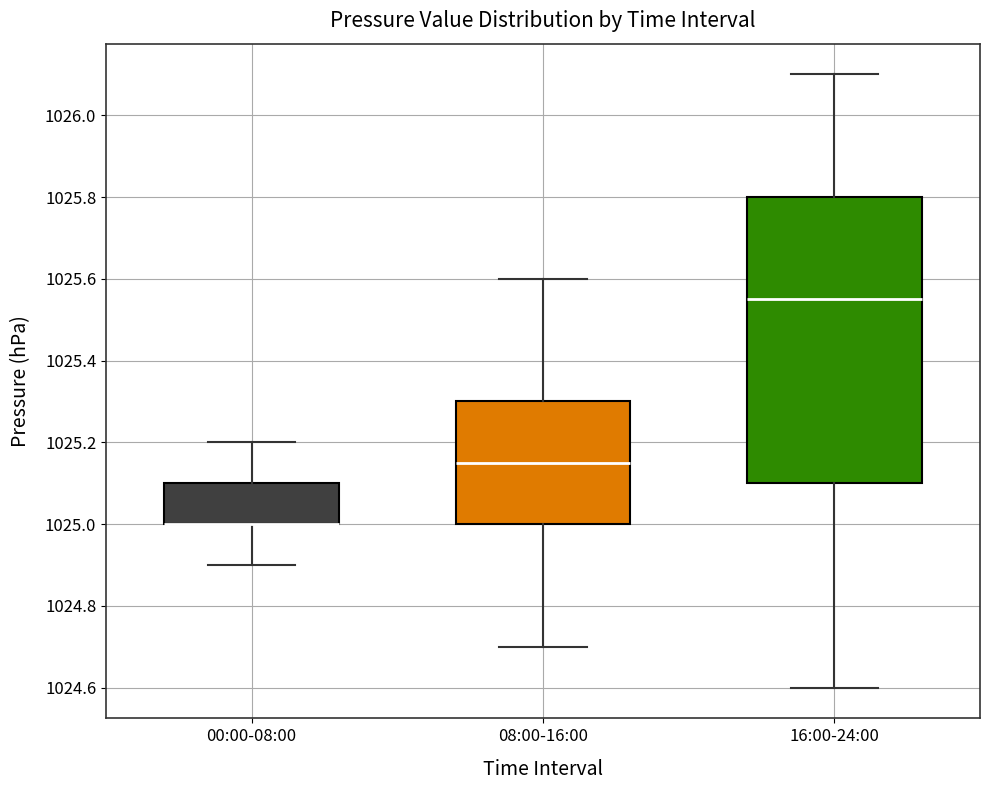

Where does the lower whisker of the box for 16:00-24:00 end on the y-axis? The values are not printed on the chart, so give them approximately, as read against the axis.

1024.60